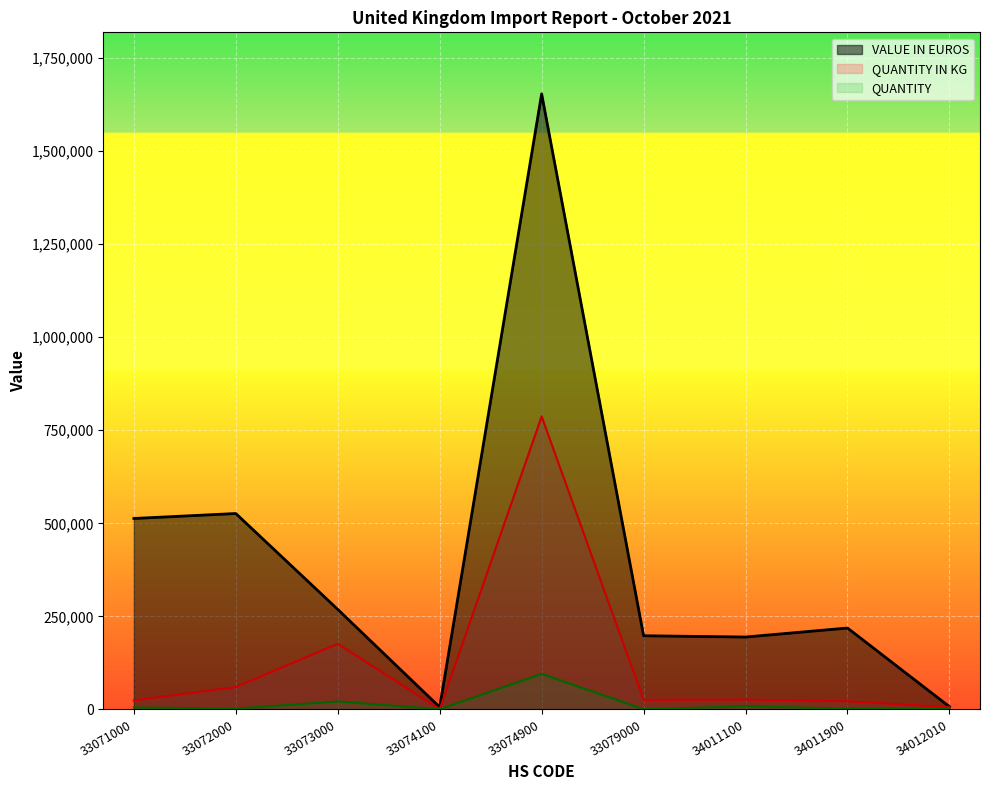

Rank the series by their maximum value, from highest to lowest.

VALUE IN EUROS, QUANTITY IN KG, QUANTITY